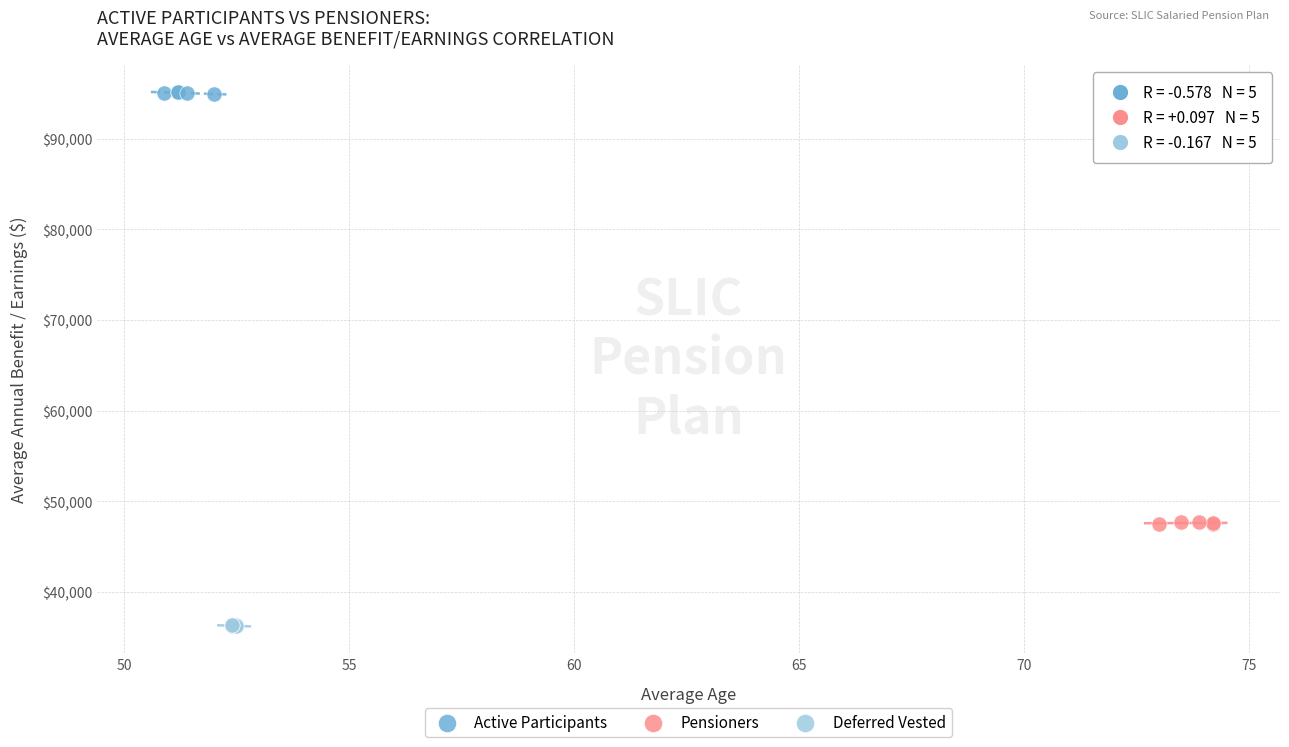

Which series contains the lowest Y value?

Deferred Vested